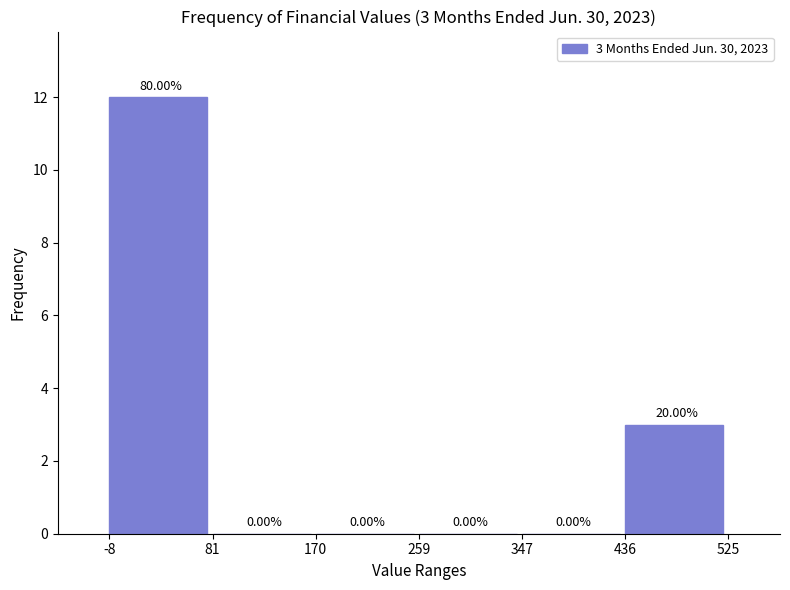

Which range on the x-axis has the tallest bar?

-8 to 81